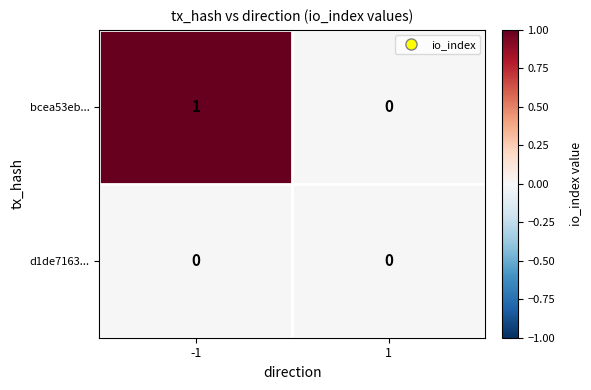

List the series in order of their overall mean, highest first.

bcea53eb..., d1de7163...